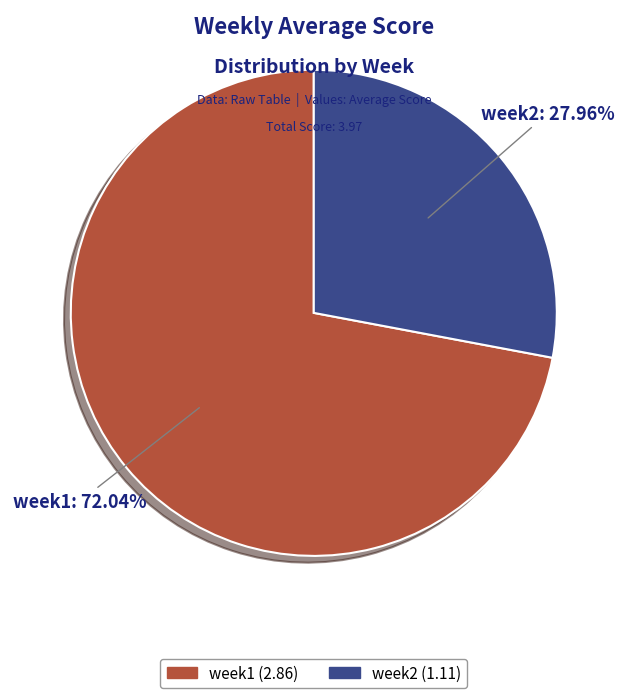

Is it true that week2 is 37% of the pie?

False